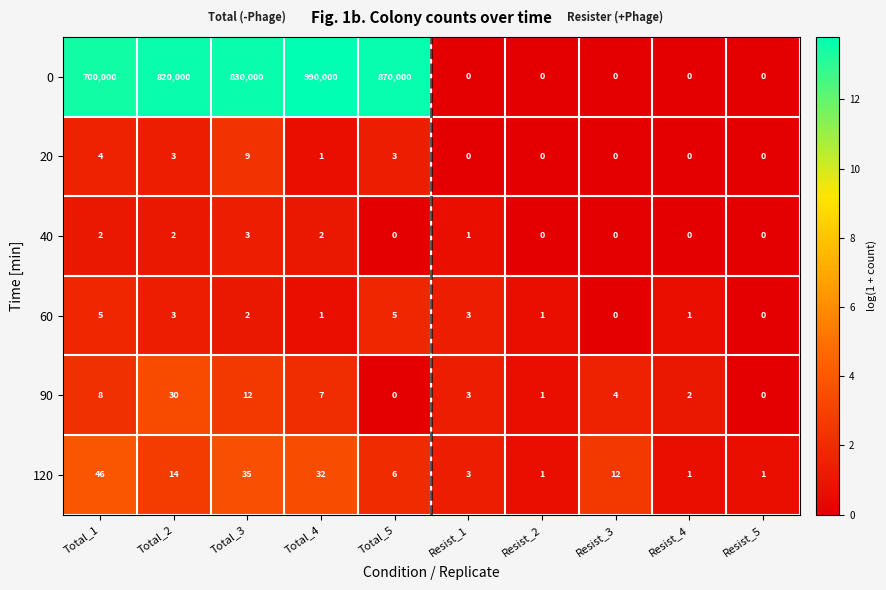

At which label is 90 closest to 15?

Total_3